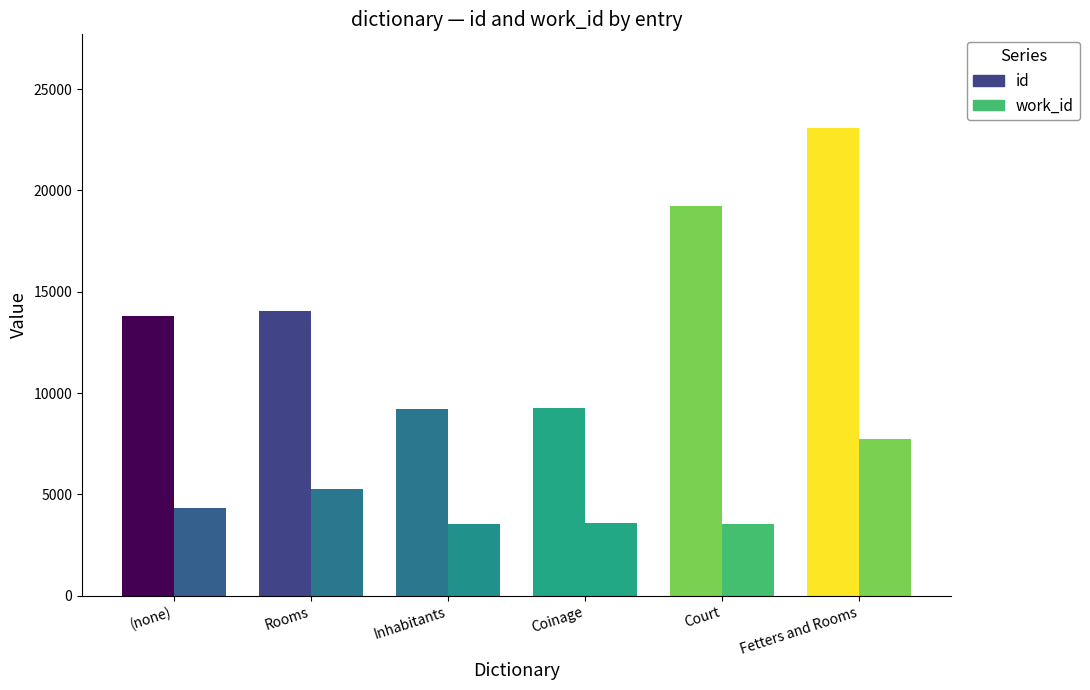

Count the number of categories in the chart.

6